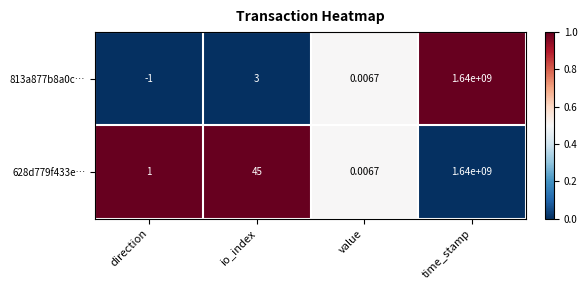

At which category is the sum across all series the highest?

time_stamp